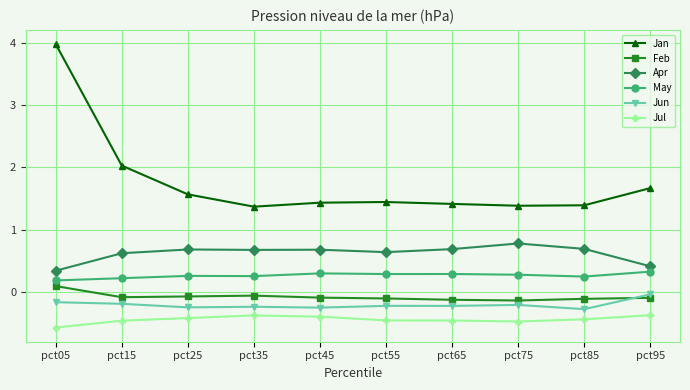

Which category has the highest value in the Jan series?

pct05